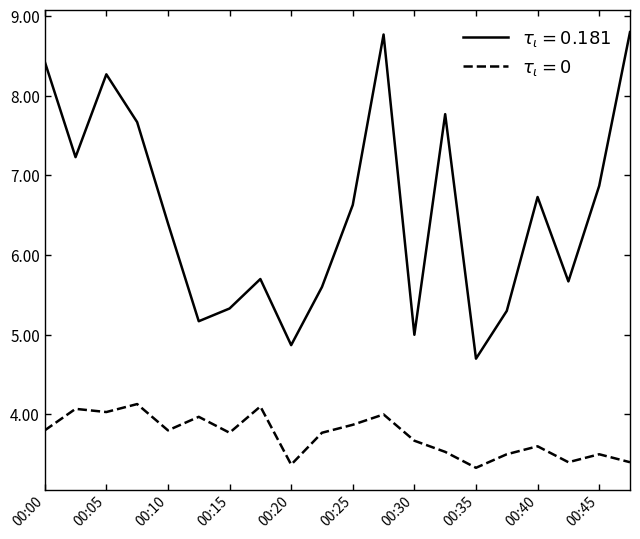

What is the greatest value displayed?

8.8